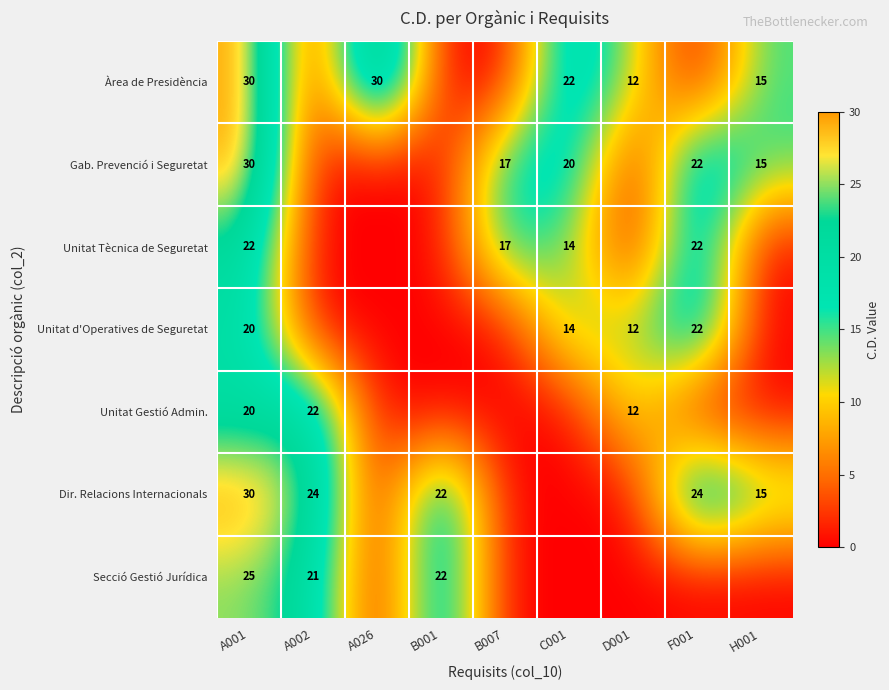

What is the difference between the Gab. Prevenció i Seguretat values at A001 and B007?

13